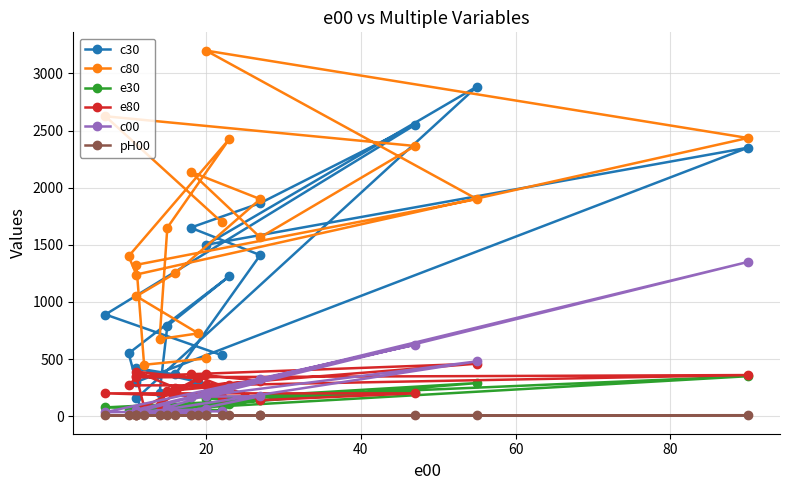

How many lines are shown in the chart?

6